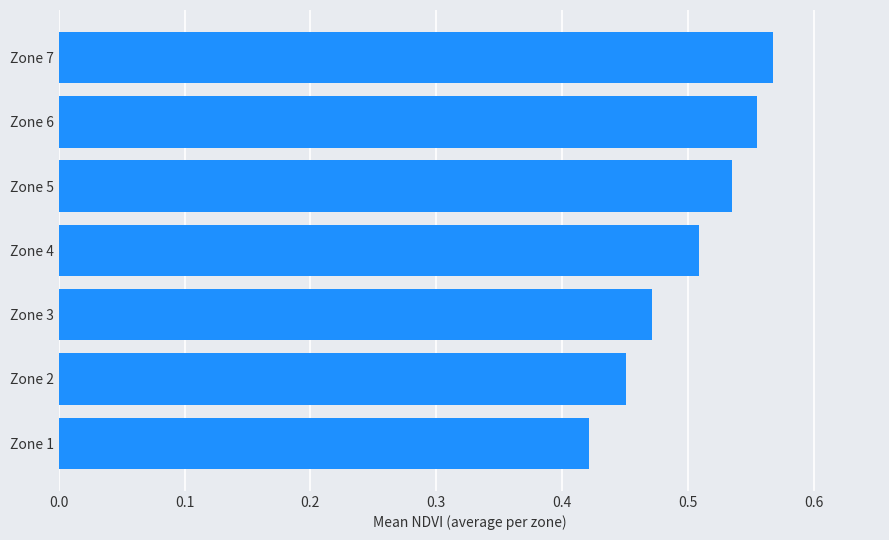

How many data points does each series have?

7